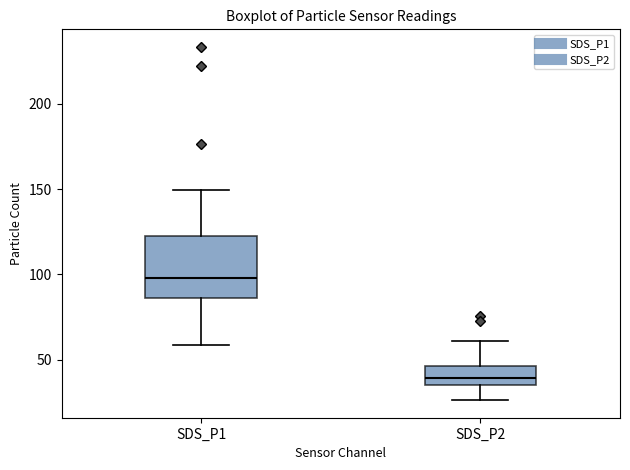

Which box's median line is the lowest?

SDS_P2